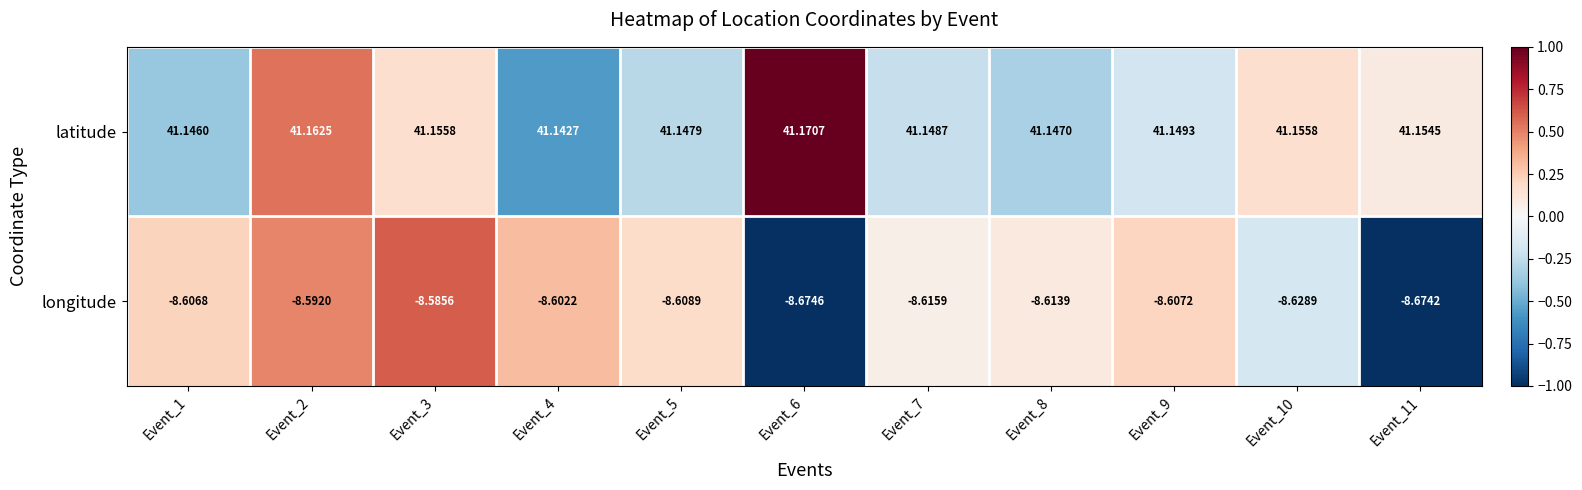

At Event_1, list the series in order from largest to smallest.

latitude, longitude